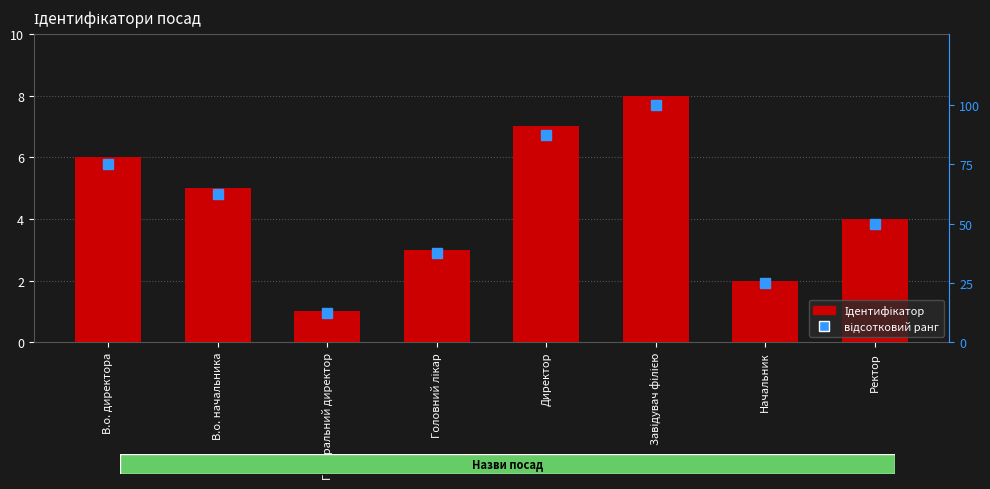

At which category does the chart reach its minimum across all series?

Генеральний директор